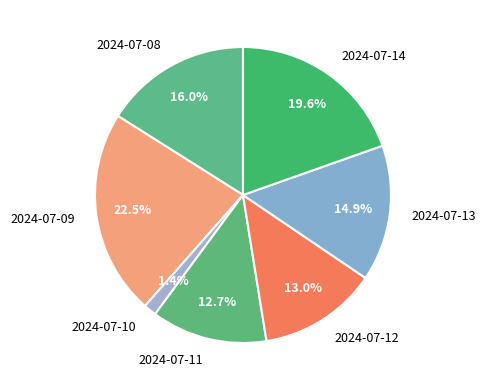

Between 2024-07-09 and 2024-07-14, which is larger?

2024-07-09